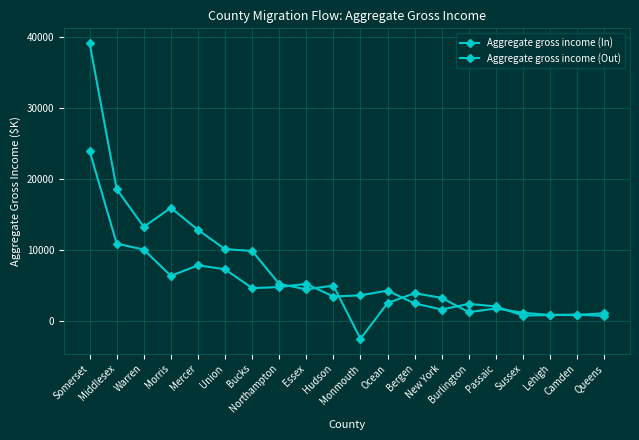

How many lines are shown in the chart?

2